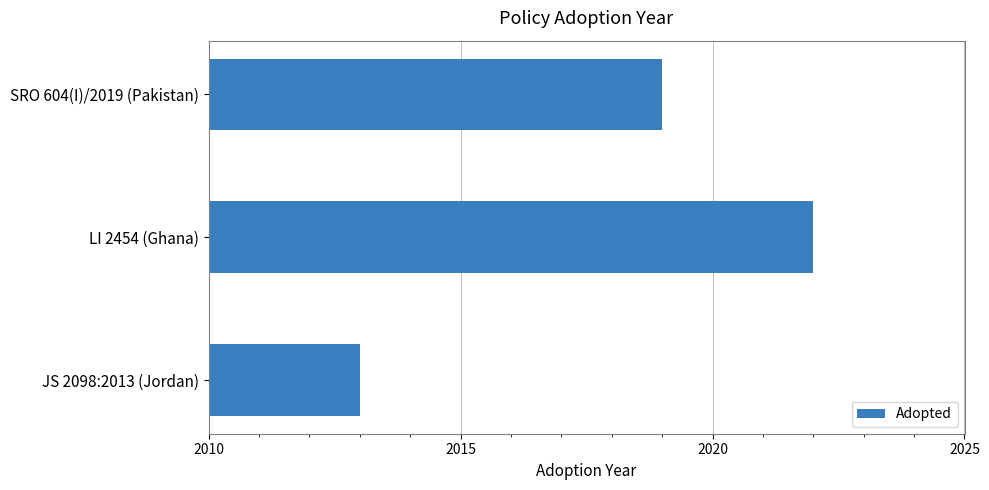

The chart shows a value of 2019 at SRO 604(I)/2019 (Pakistan). True or false?

True